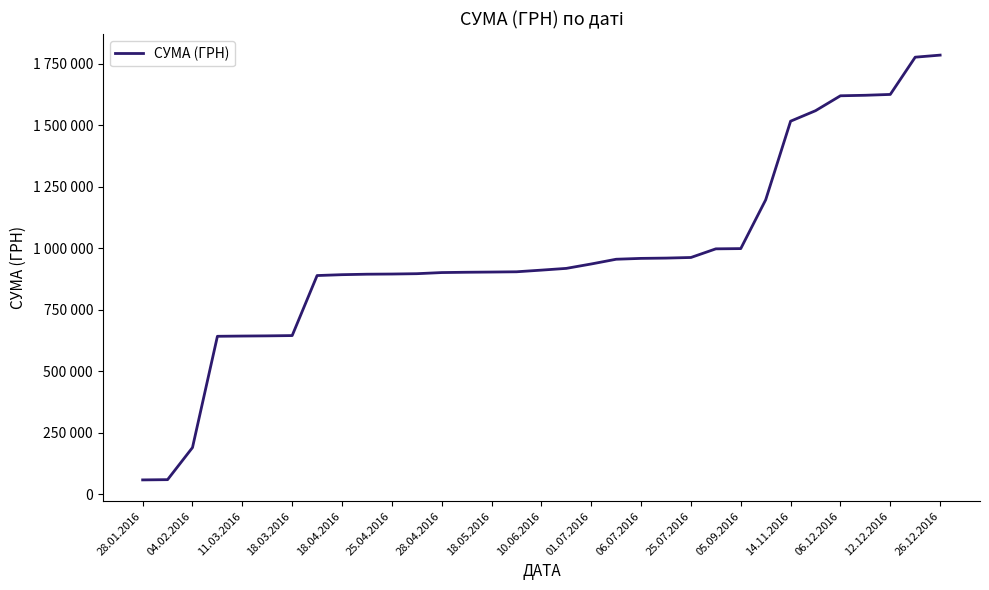

Is this an area chart (filled region under the line)?

No